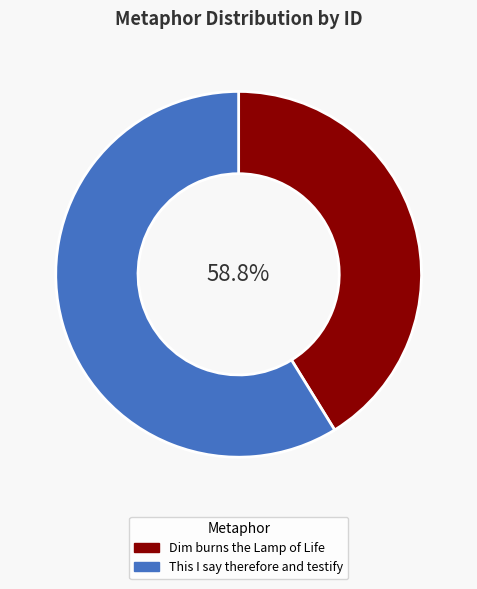

To the nearest percent, what is the difference between the largest and smallest slice percentages?

18%